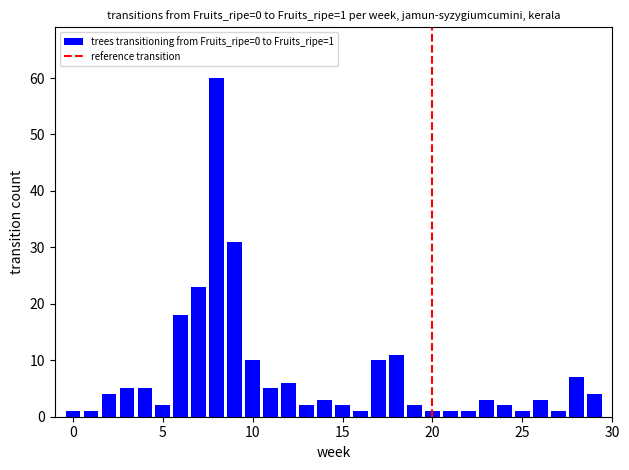

Are the bars horizontal?

No